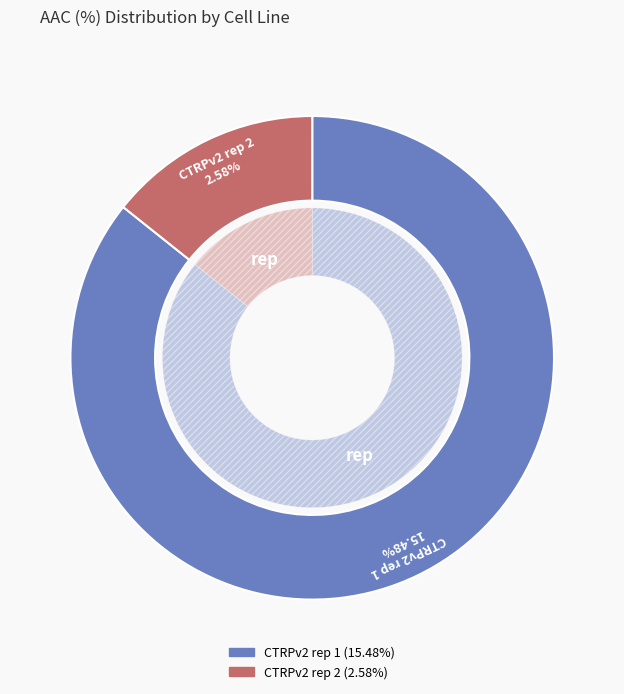

Which category has the biggest portion of the pie?

CTRPv2 rep 1